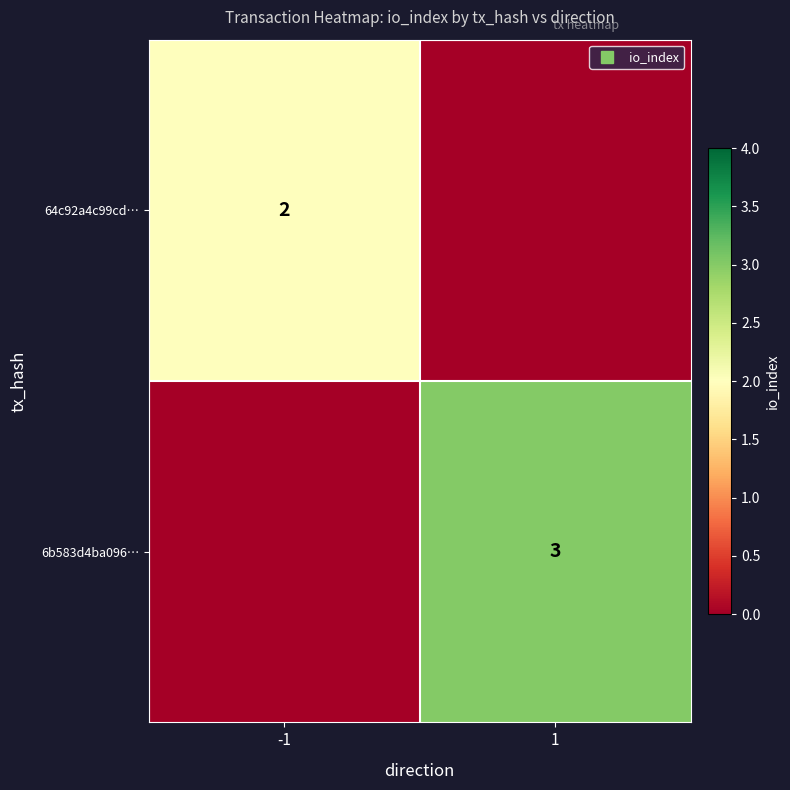

Which series has the widest spread of values?

6b583d4ba096…